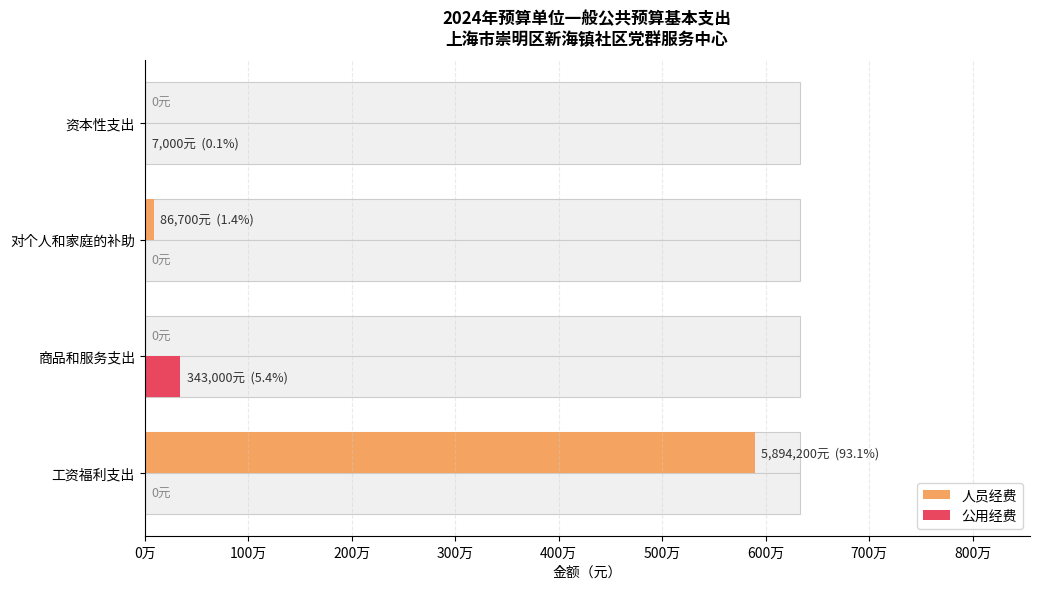

How many bars are there in total?

8